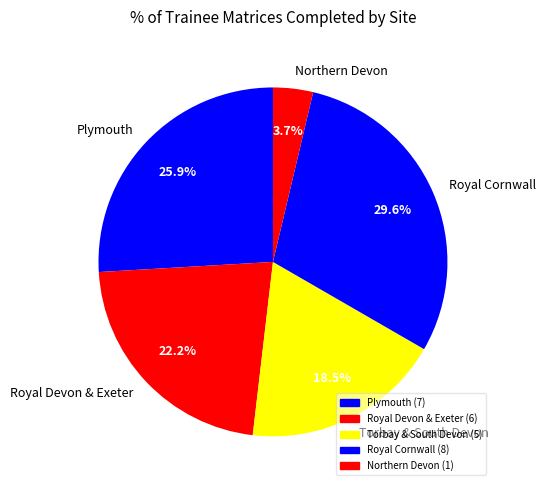

Approximately how many times larger is the value at Torbay & South Devon compared to Plymouth?

0.7